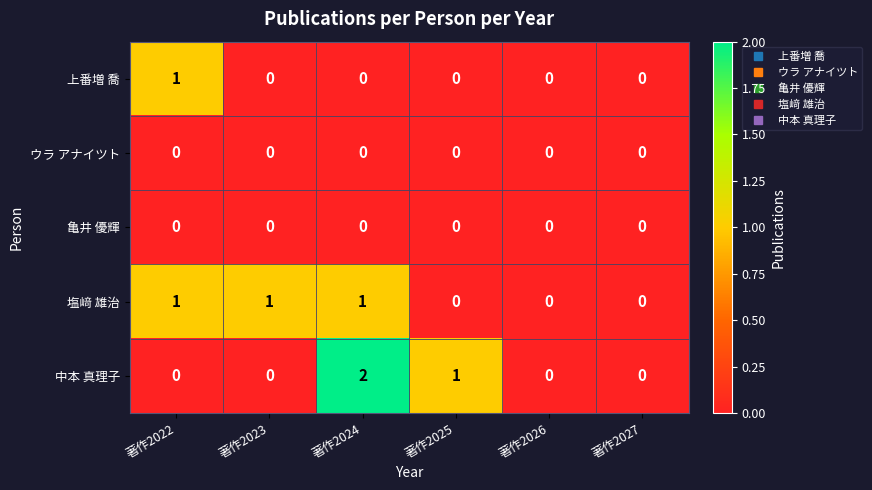

Reading left to right, extract all data points from this chart.

上番増 喬: 1	0	0	0	0	0
ウラ アナイツト: 0	0	0	0	0	0
亀井 優輝: 0	0	0	0	0	0
塩﨑 雄治: 1	1	1	0	0	0
中本 真理子: 0	0	2	1	0	0